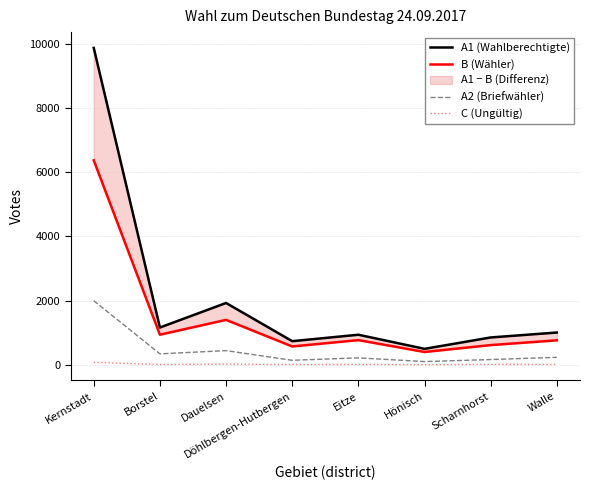

Is the value of A2 (Briefwähler) at Hönisch greater than the value of A1 (Wahlberechtigte) at Borstel?

No